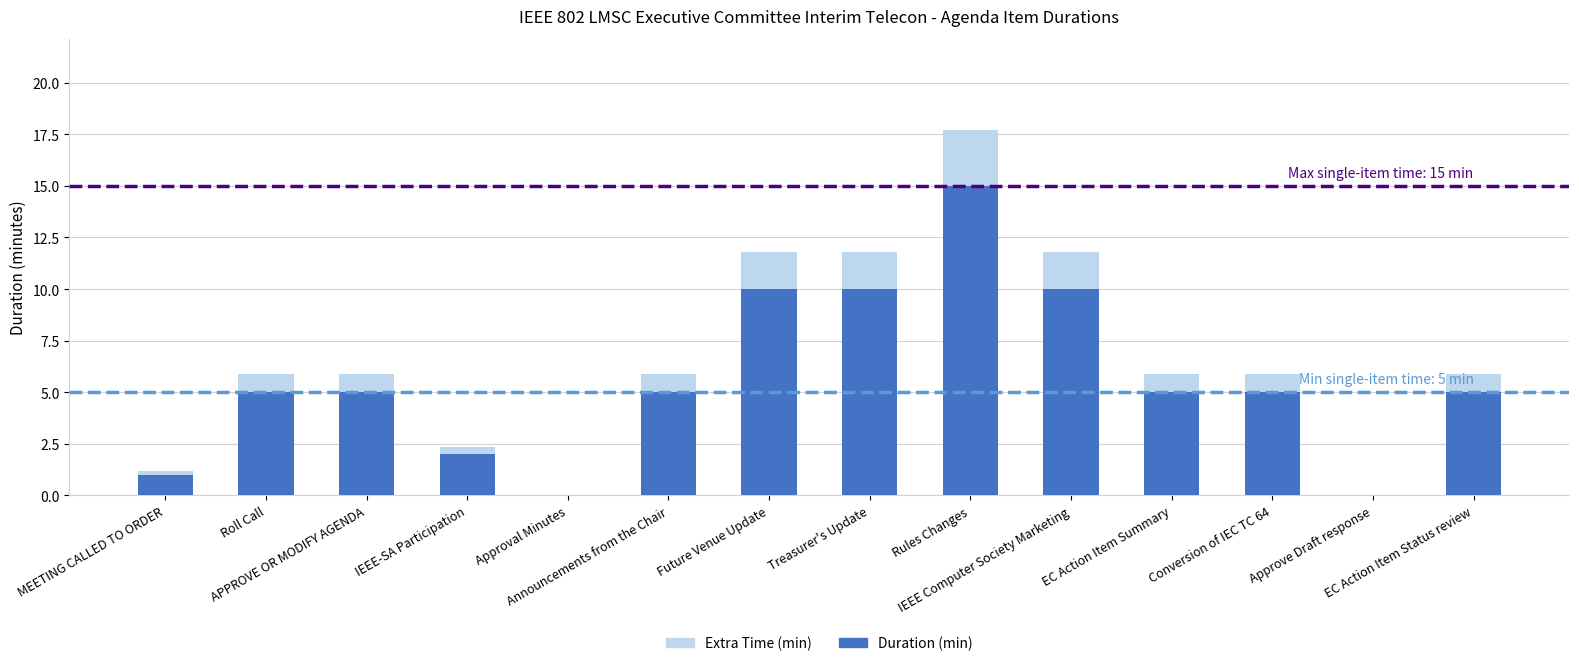

The Duration (min) series shows 8.4 at EC Action Item Summary. True or false?

False